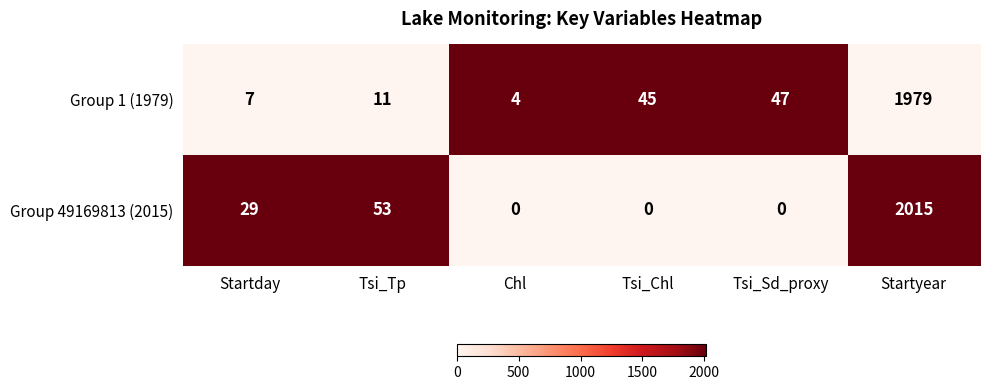

True or false: Group 49169813 (2015) has a value of 0 at Chl.

True